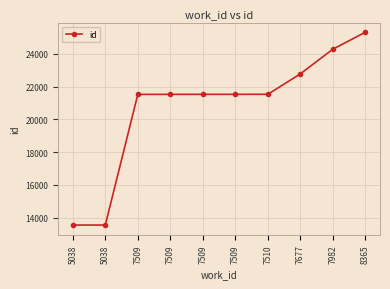

What is the smallest value displayed?

13538